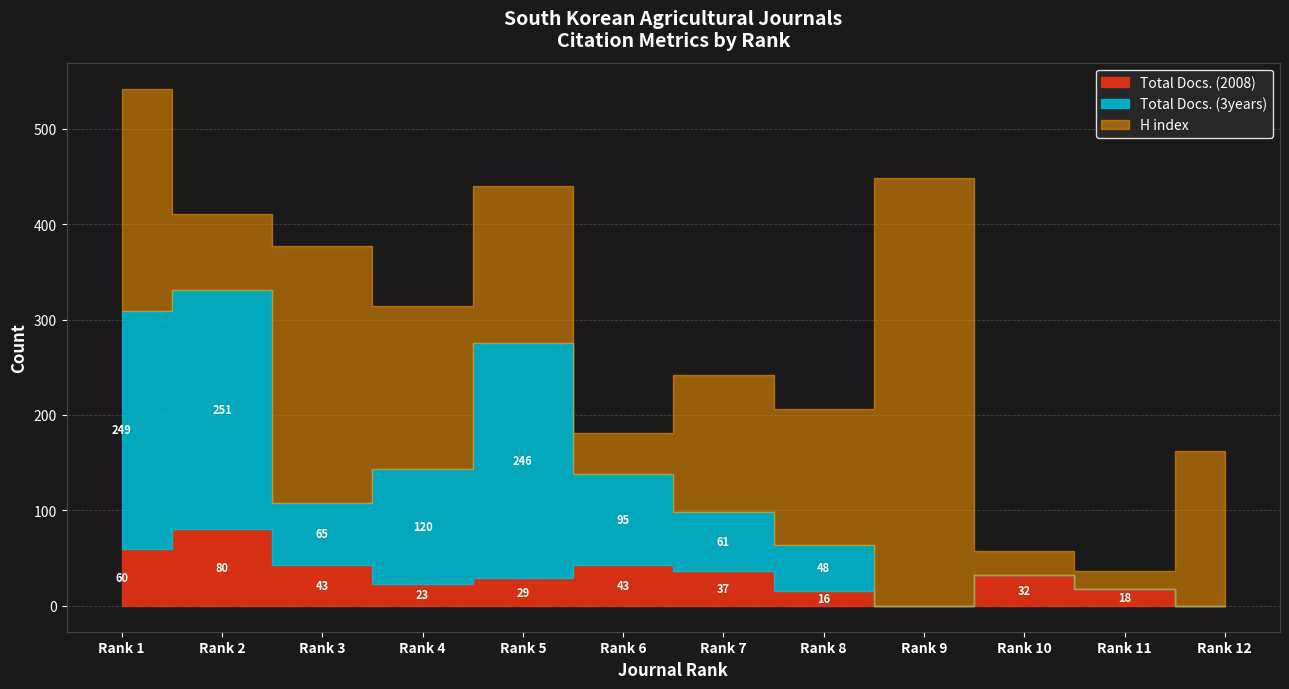

List the labels in order of H index value, largest first.

Rank 9, Rank 3, Rank 1, Rank 4, Rank 5, Rank 12, Rank 7, Rank 8, Rank 2, Rank 6, Rank 10, Rank 11